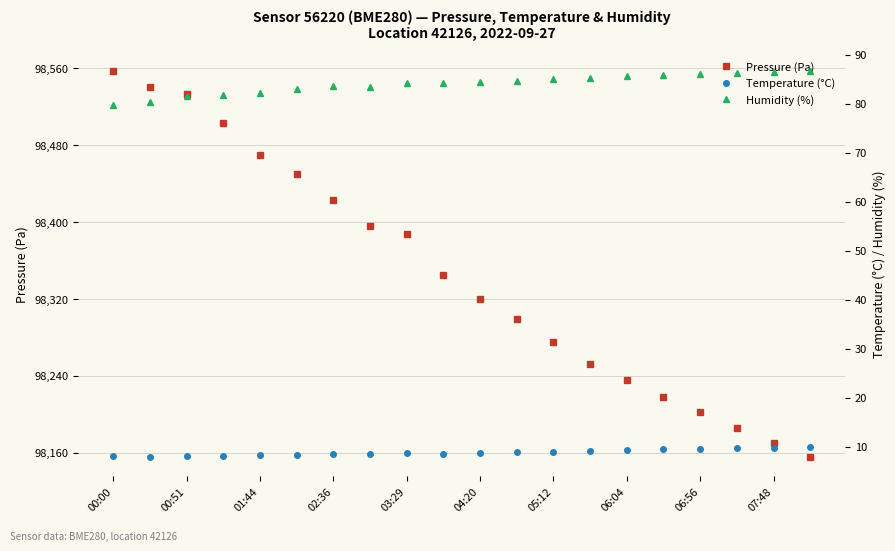

Is it true that Pressure (Pa) equals 134453.1 at 00:51?

False